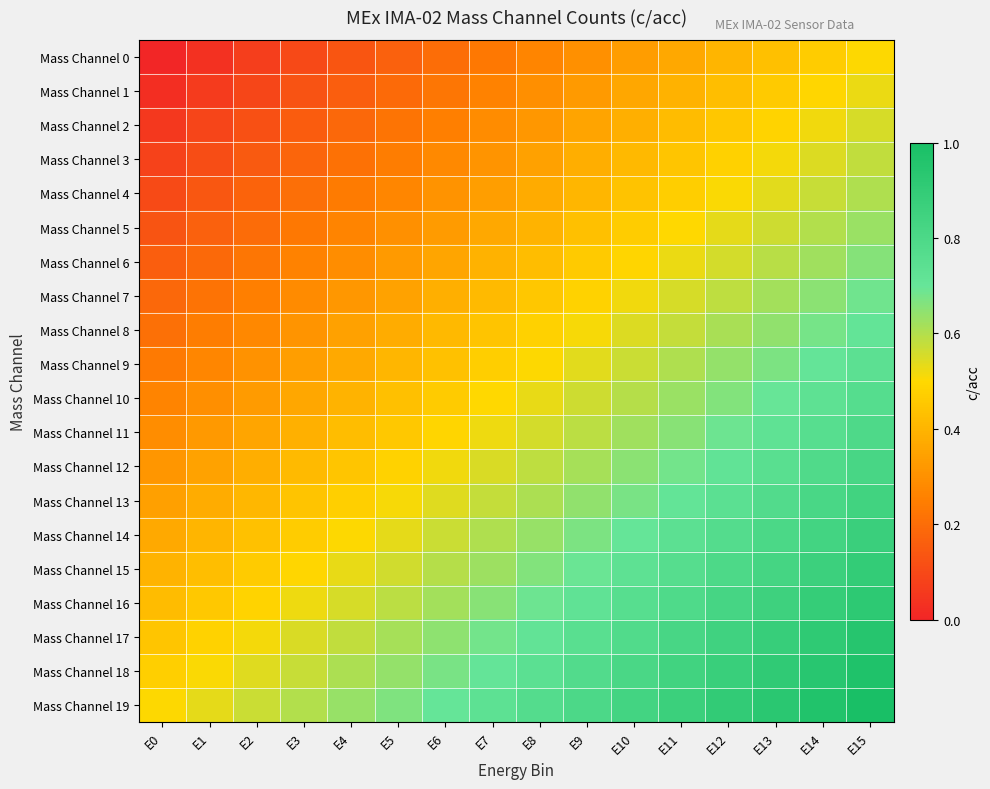

Between E11 and E5, which is larger?

E11